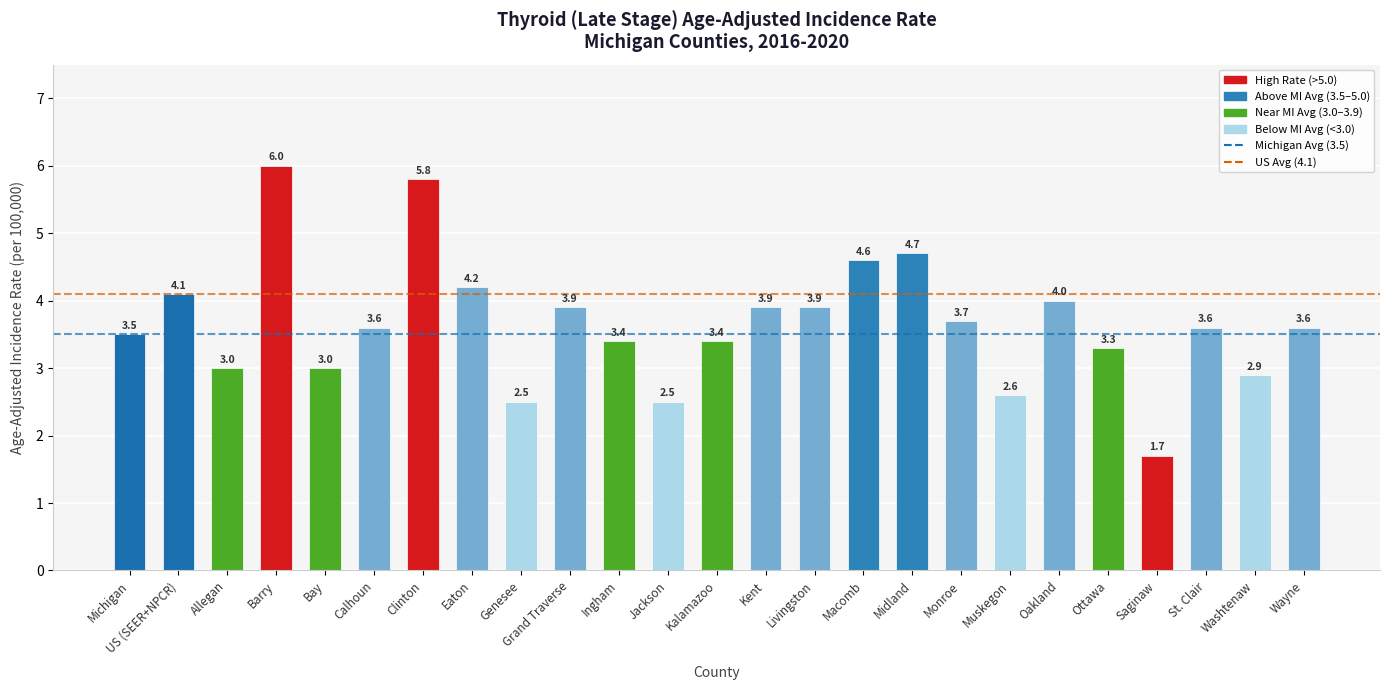

True or false: the data shows 2.5 at Genesee.

True